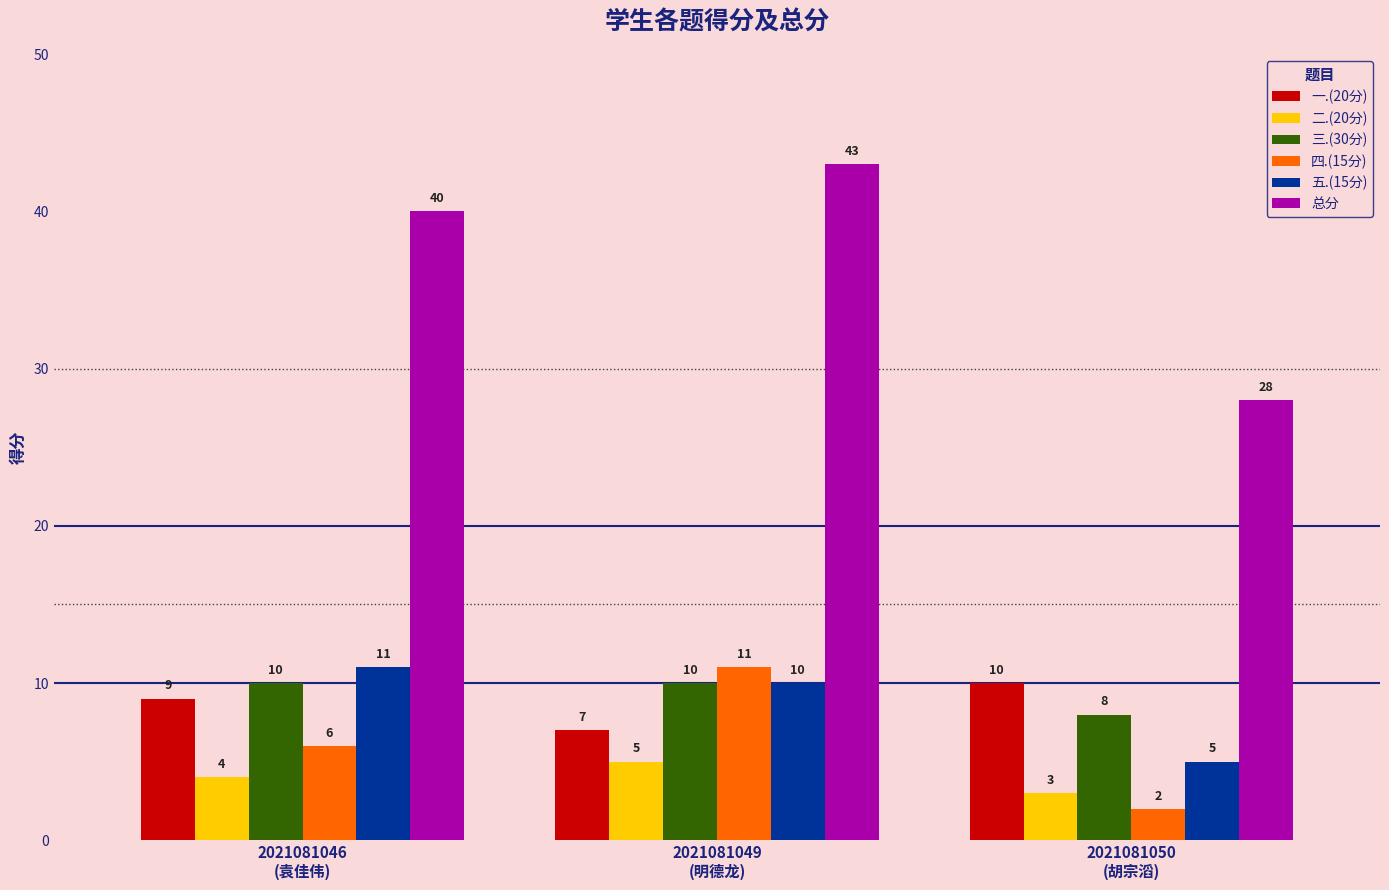

What is the difference between the maximum and minimum values in the 四.(15分) series?

9